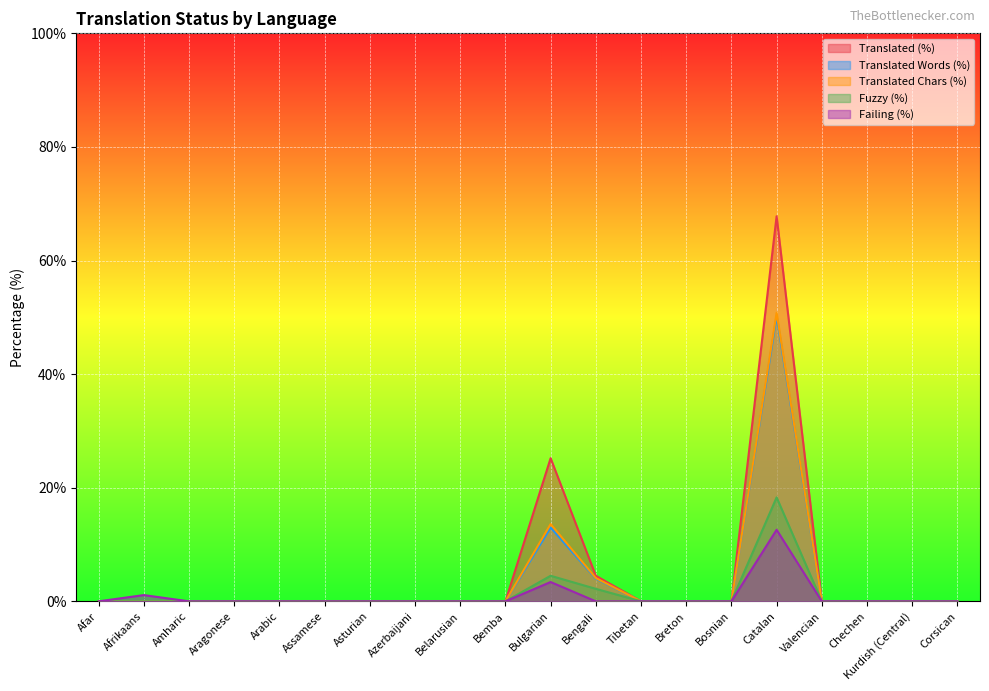

True or false: translated_chars_percent and failing_percent intersect in this chart.

False